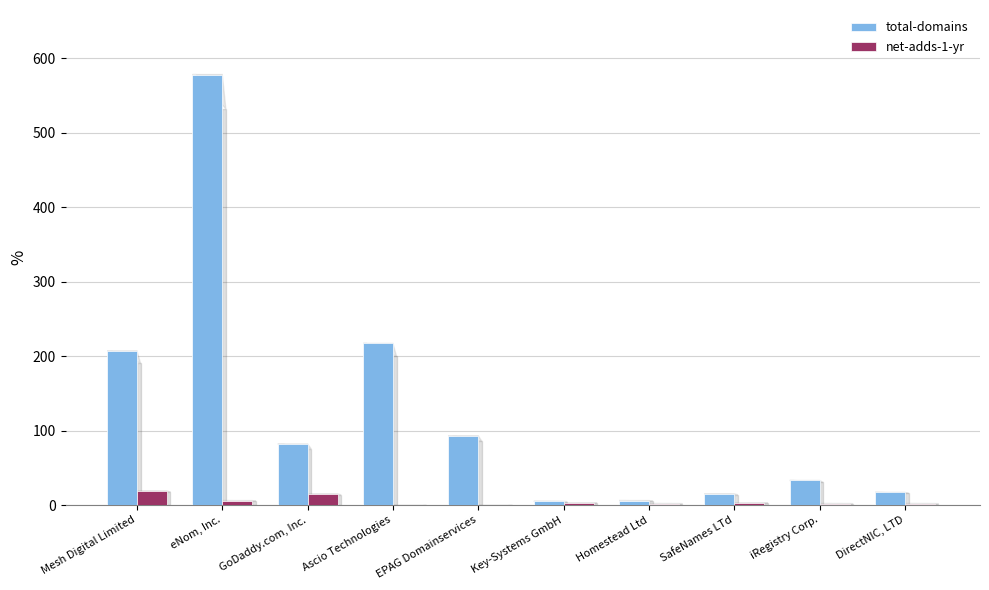

Is it true that total-domains equals 137 at GoDaddy.com, Inc.?

False